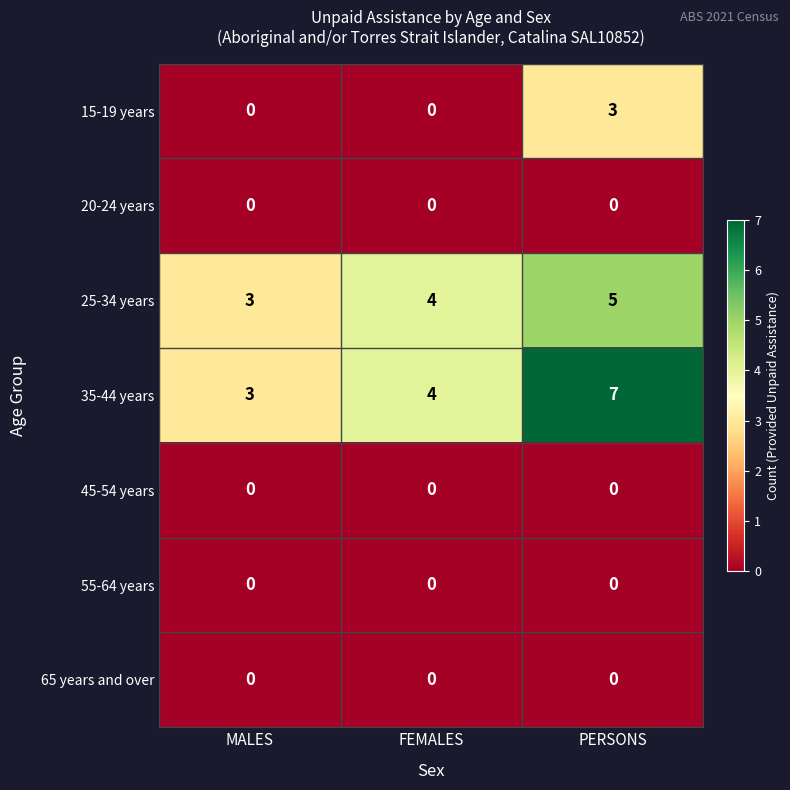

Reading right to left, extract all data points from this chart.

15-19 years: 3	0	0
20-24 years: 0	0	0
25-34 years: 5	4	3
35-44 years: 7	4	3
45-54 years: 0	0	0
55-64 years: 0	0	0
65 years and over: 0	0	0